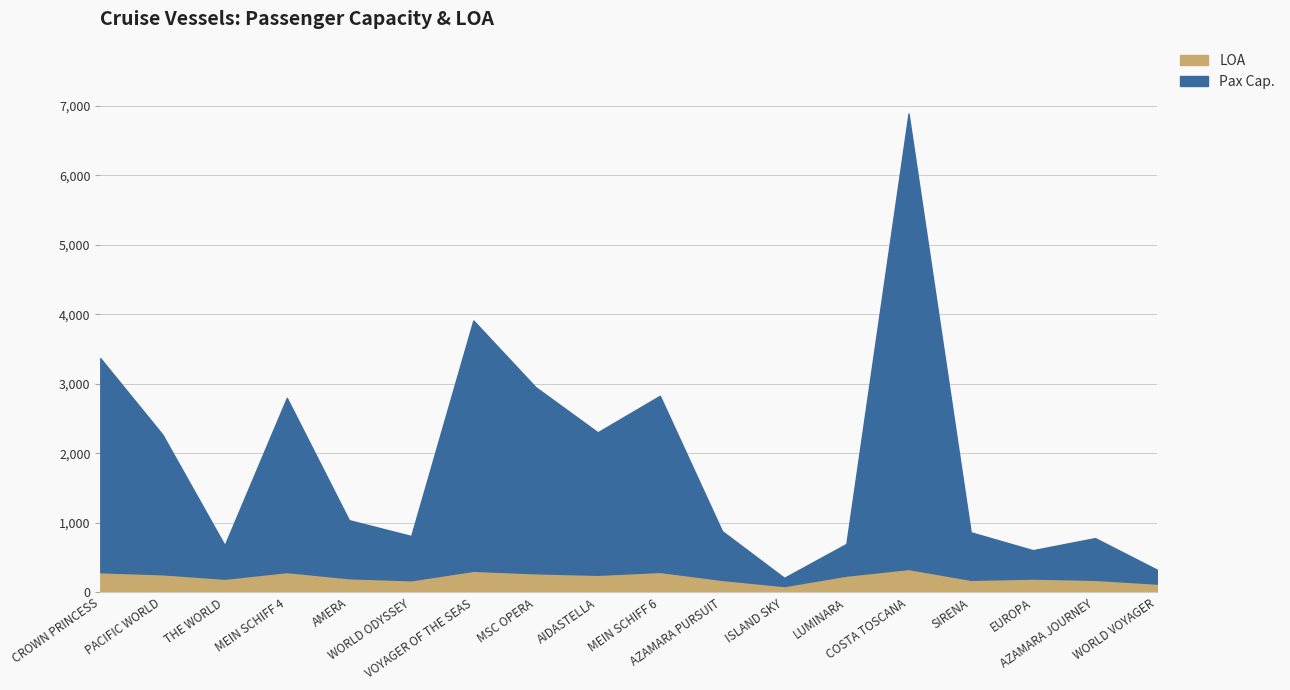

True or false: LOA has a value of 337 at COSTA TOSCANA.

True